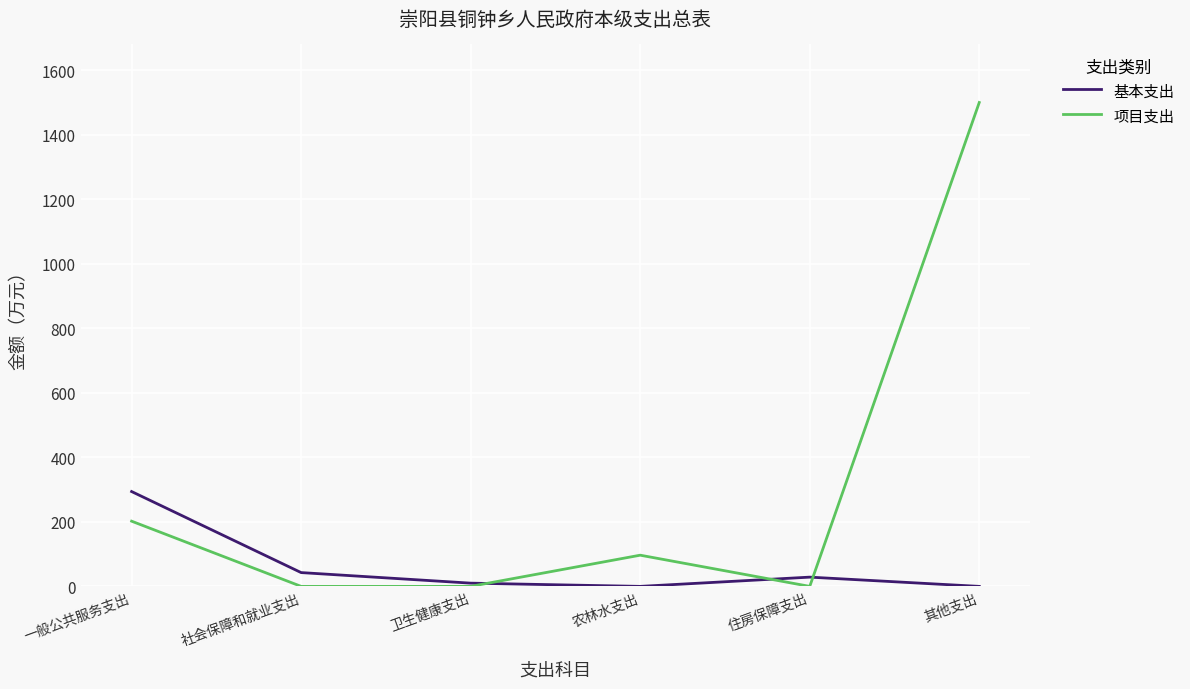

What is the sum of the 基本支出 values at 卫生健康支出 and 住房保障支出?

38.7